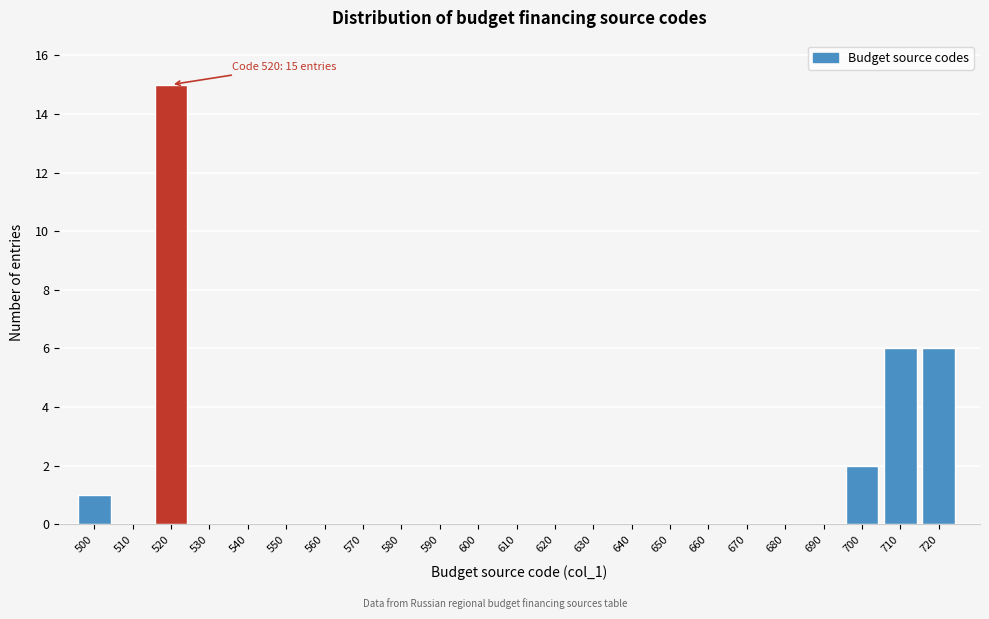

Reading right to left, extract all data points from this chart.

720=6	710=6	700=2	690=0	680=0	670=0	660=0	650=0	640=0	630=0	620=0	610=0	600=0	590=0	580=0	570=0	560=0	550=0	540=0	530=0	520=15	510=0	500=1